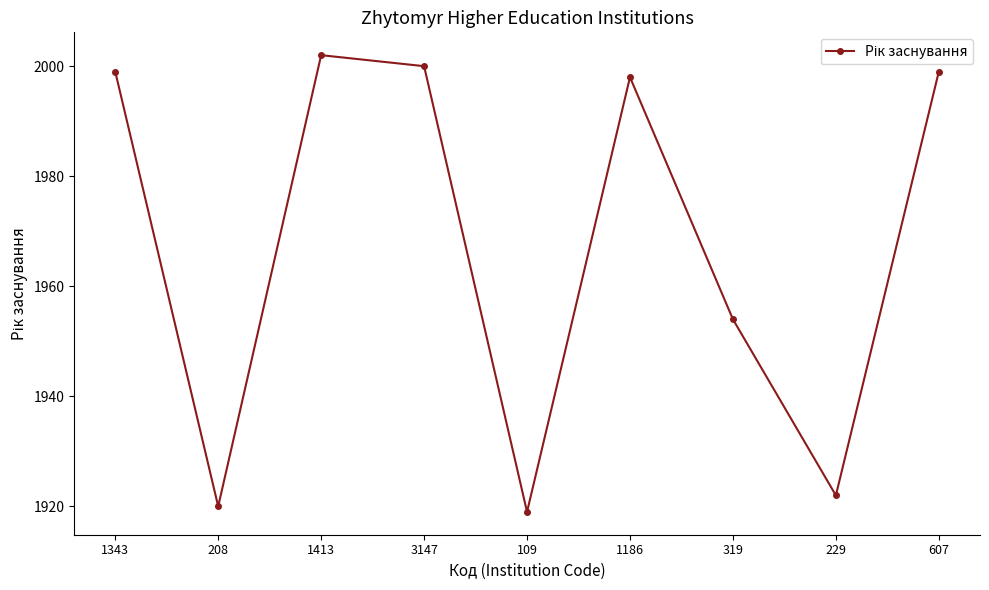

Is it true that the value at 229 is 708?

False